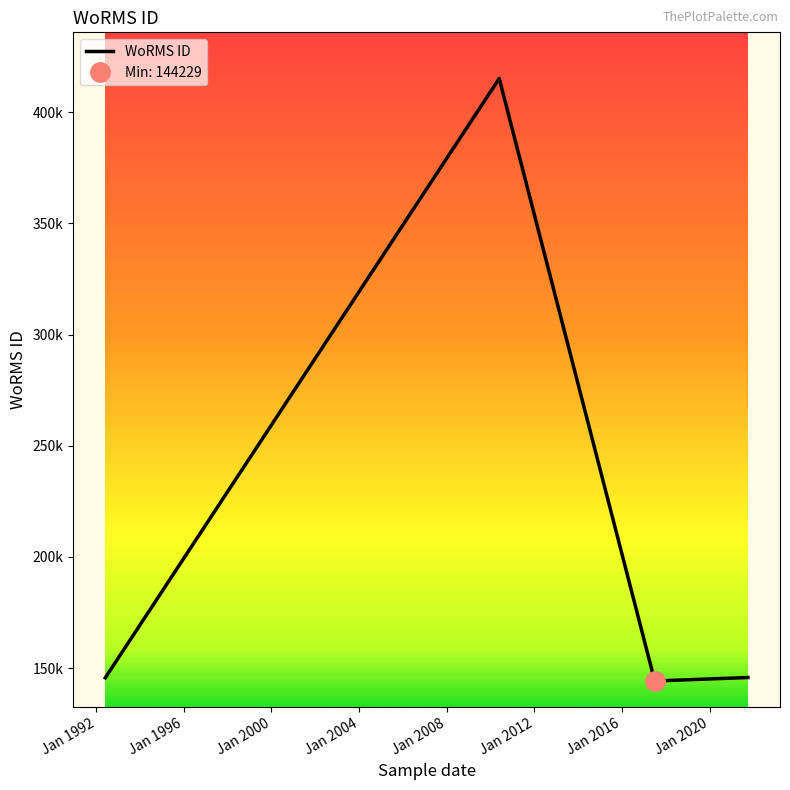

Does the chart have visible grid lines?

No